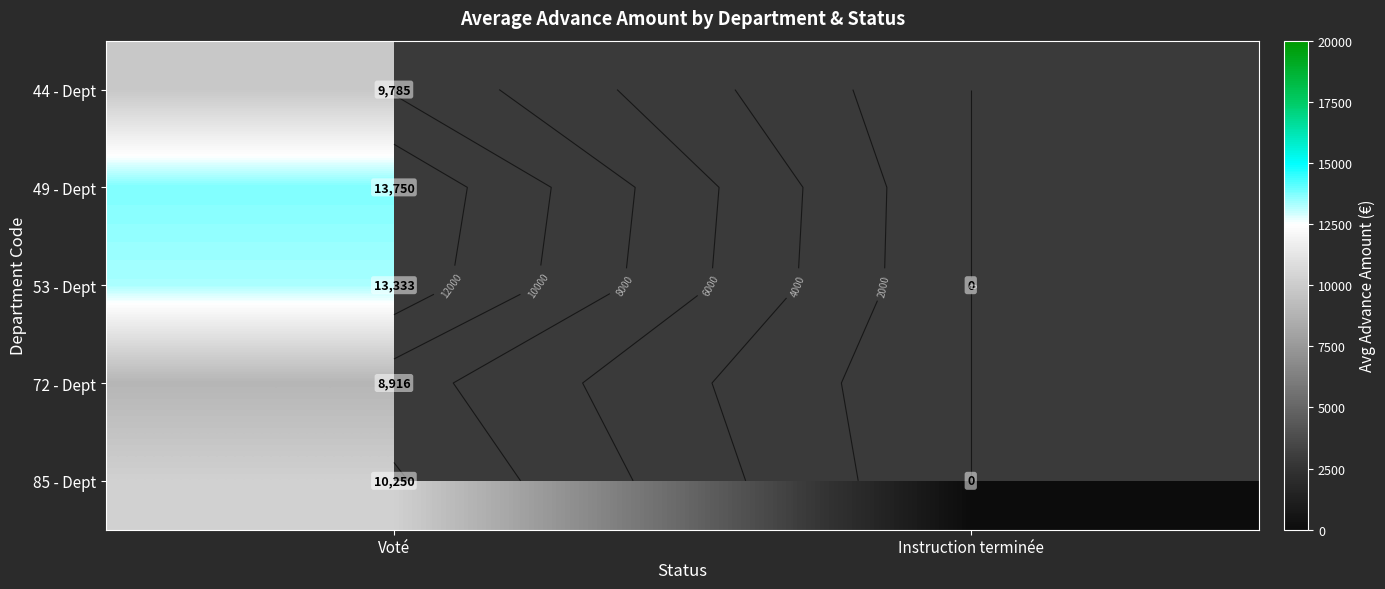

At which category is the sum across all series the highest?

Voté